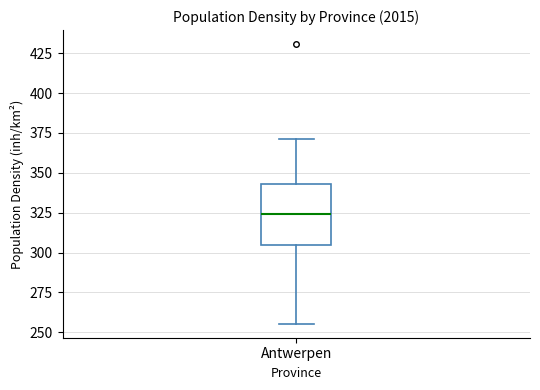

Where is the lower edge of the box for Antwerpen on the y-axis? The values are not printed on the chart, so give them approximately, as read against the axis.

305